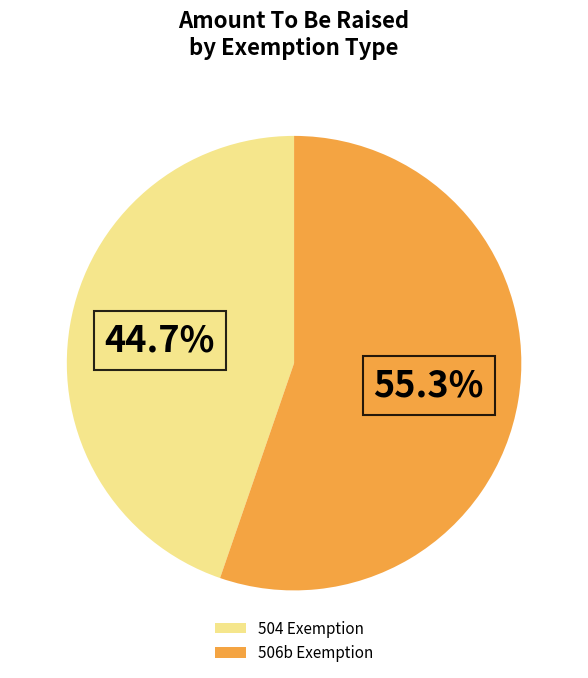

Which has a higher value, 506b Exemption or 504 Exemption?

506b Exemption